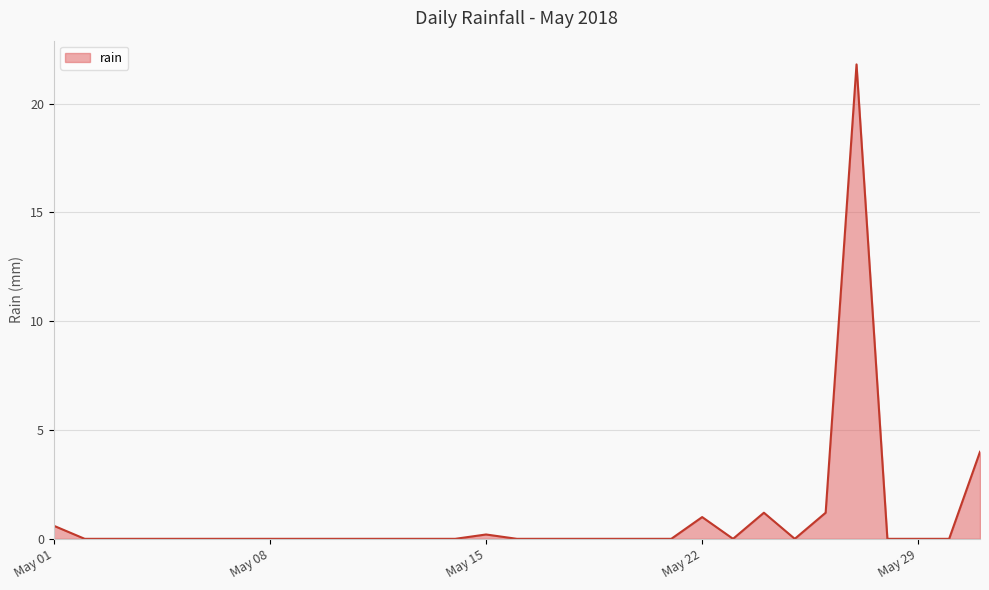

What is the greatest value displayed?

21.8